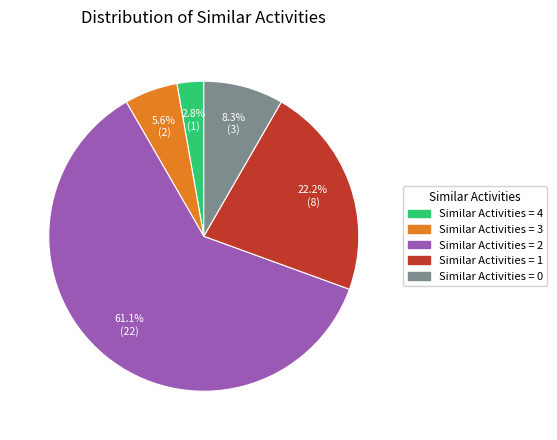

Between Similar Activities = 4 and Similar Activities = 3, which is larger?

Similar Activities = 3